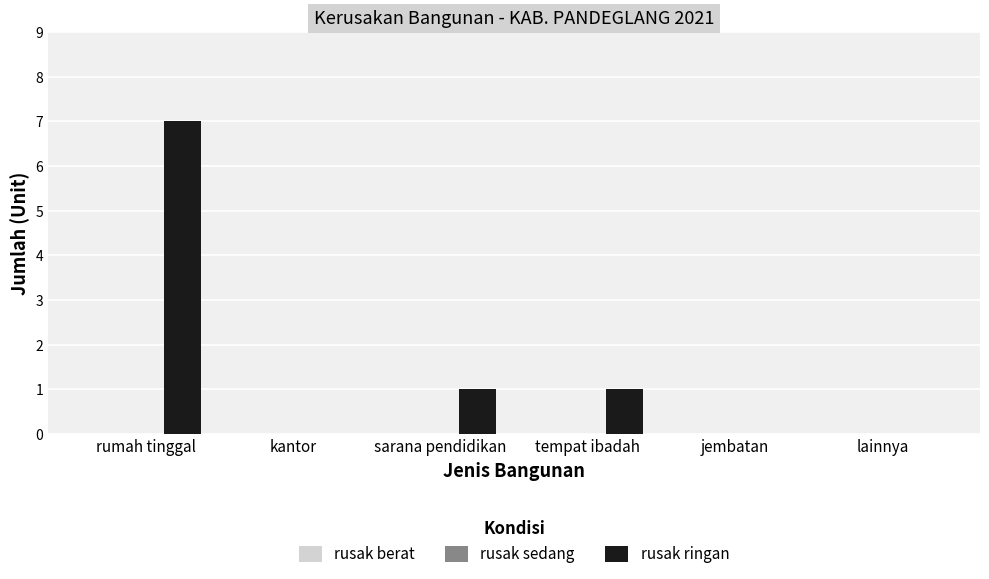

Approximately how many times larger is the value at tempat ibadah compared to sarana pendidikan?

1.0